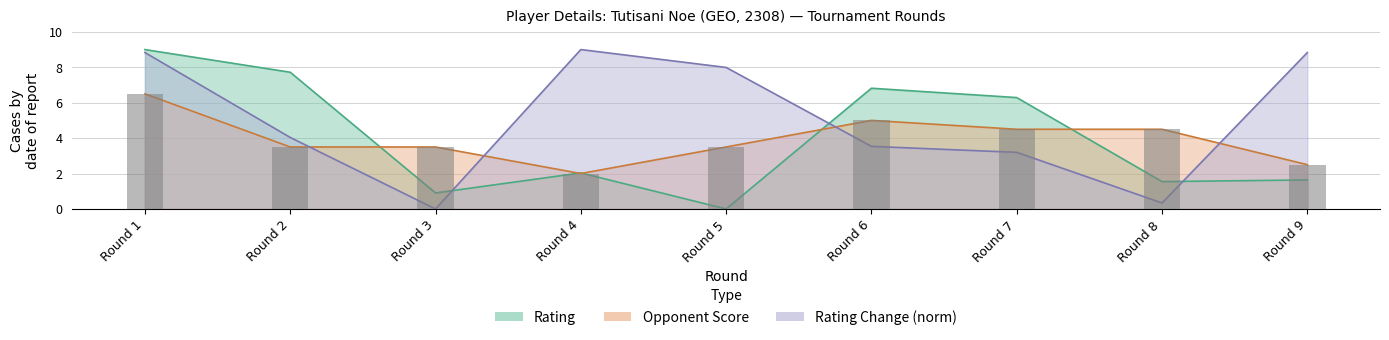

Which category has the lowest value across all series?

Round 5